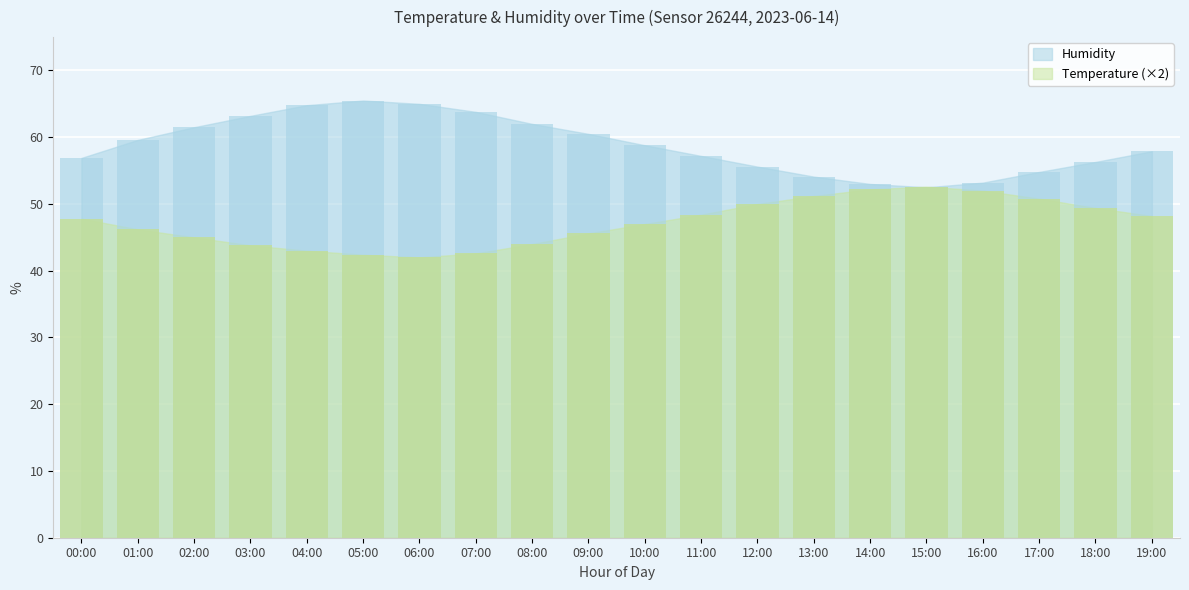

Which series has the largest total across all categories?

Humidity